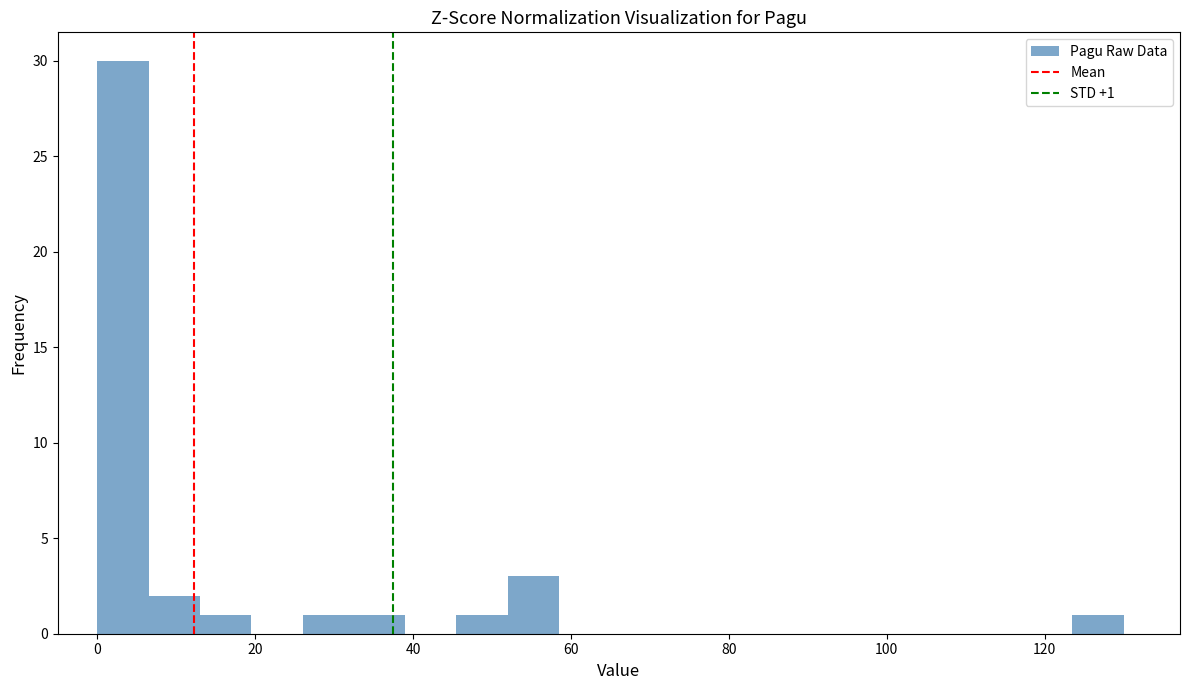

Read against the x-axis, roughly where is the centre of the tallest bar?

4